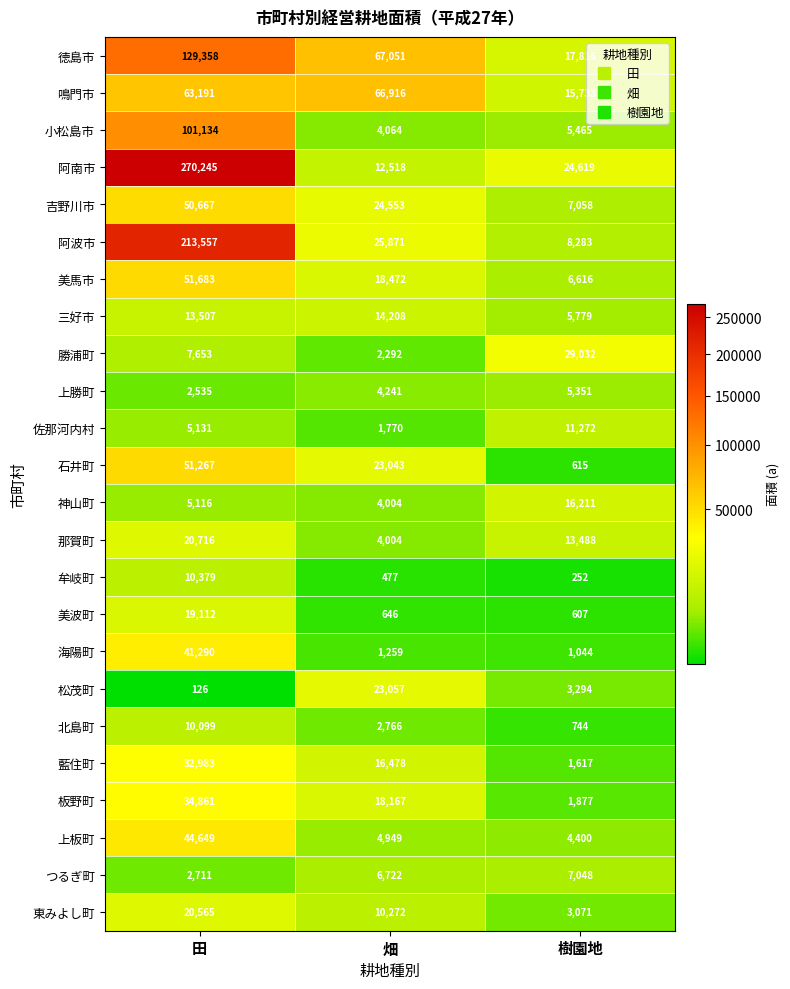

At which label does 海陽町 reach its minimum?

樹園地